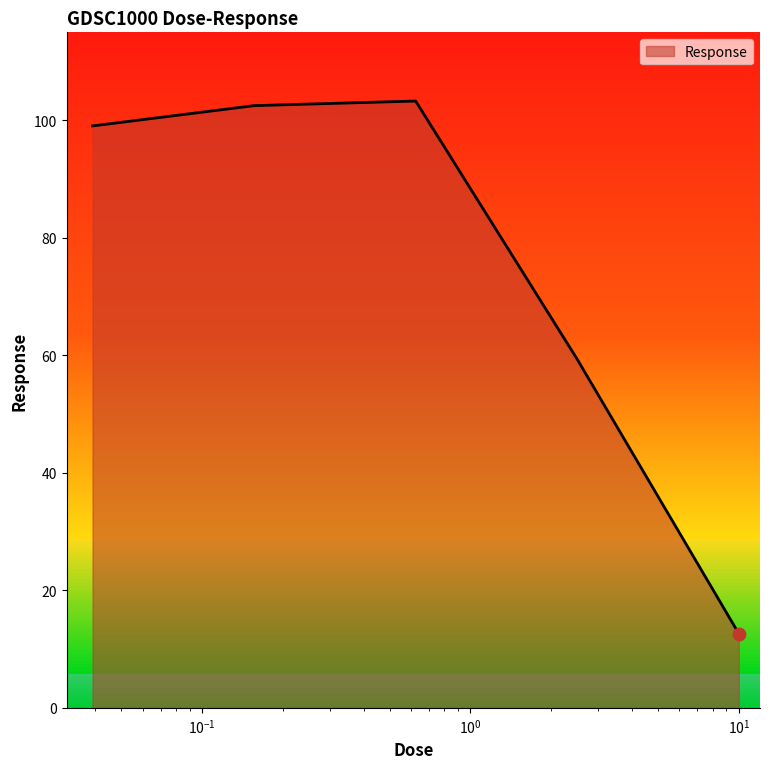

What is the difference between the second highest and second lowest values?

43.2